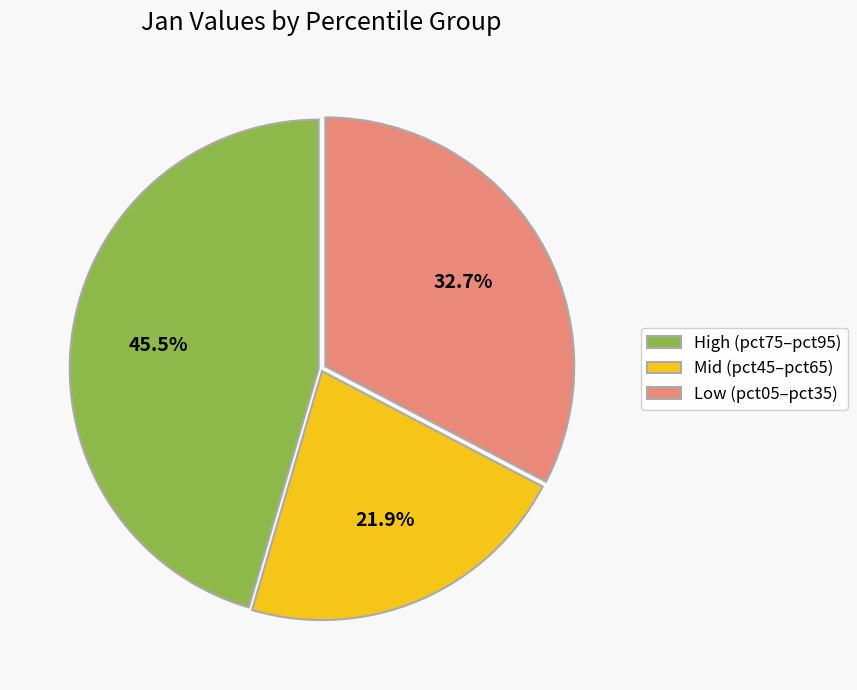

To the nearest percent, what is the difference between the largest and smallest slice percentages?

24%